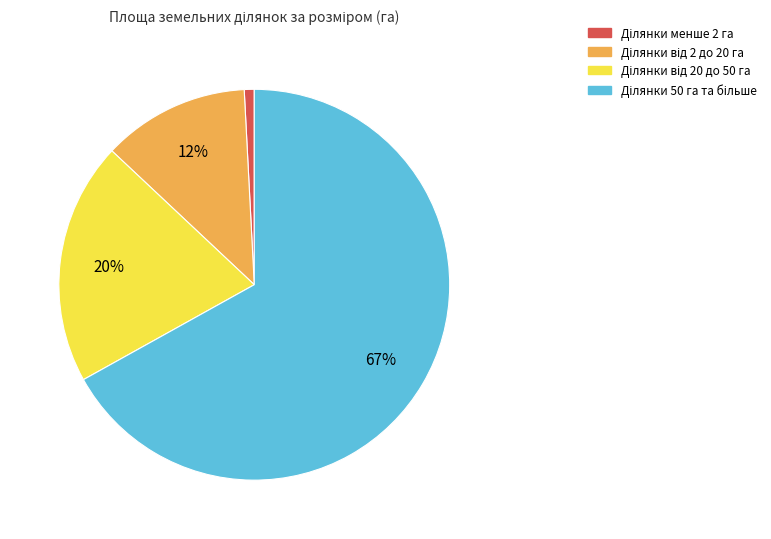

To the nearest percent, what is the average slice percentage?

25%